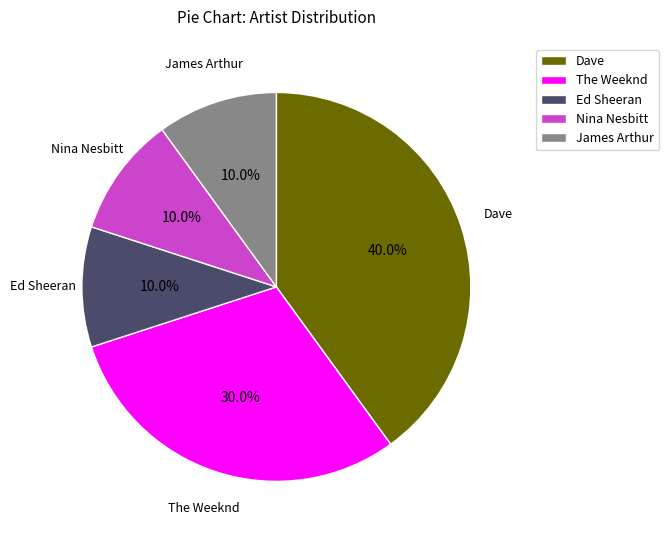

Which category has the biggest portion of the pie?

Dave